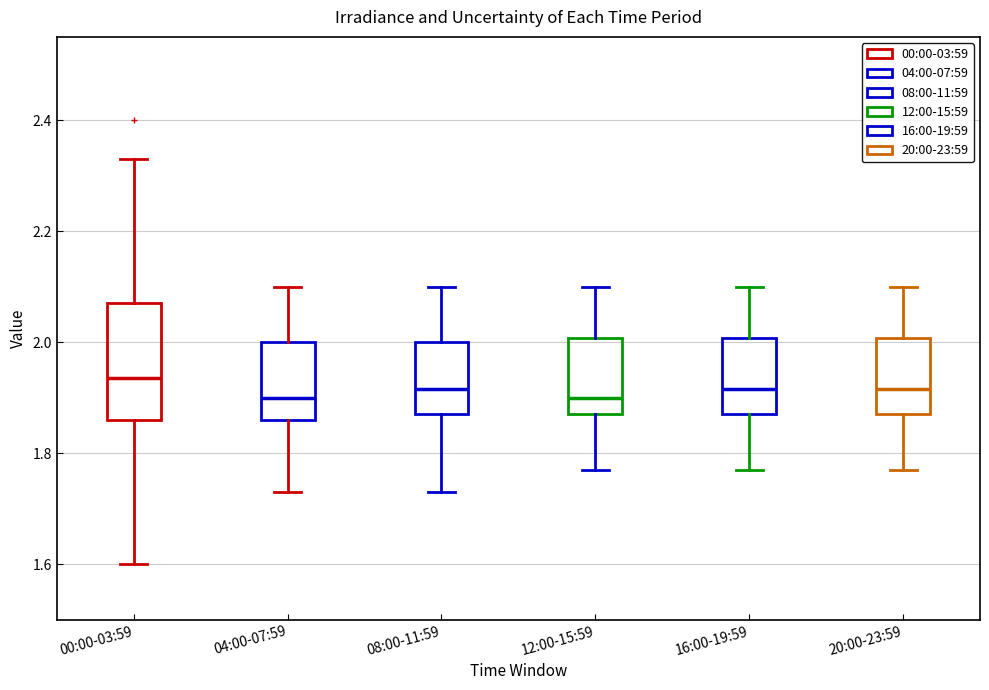

Comparing the boxes themselves (not the whiskers), which one is the tallest?

00:00-03:59